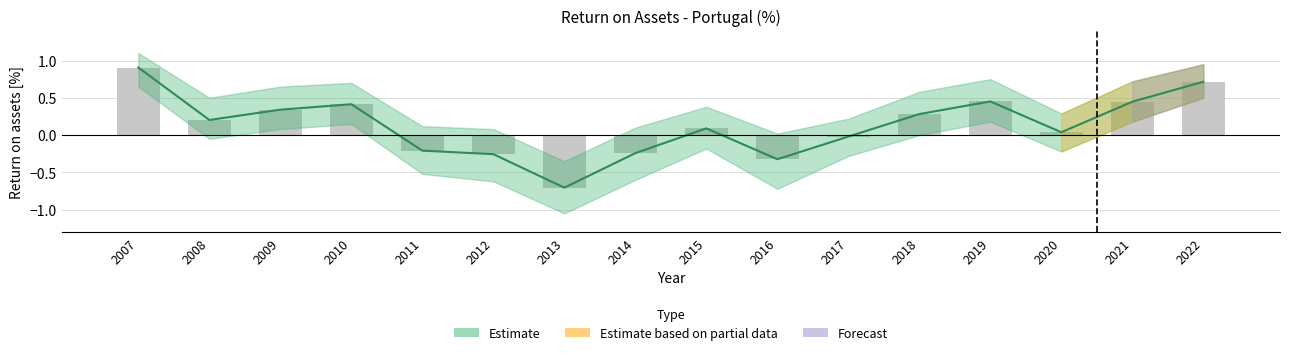

Does the chart contain any negative values?

Yes